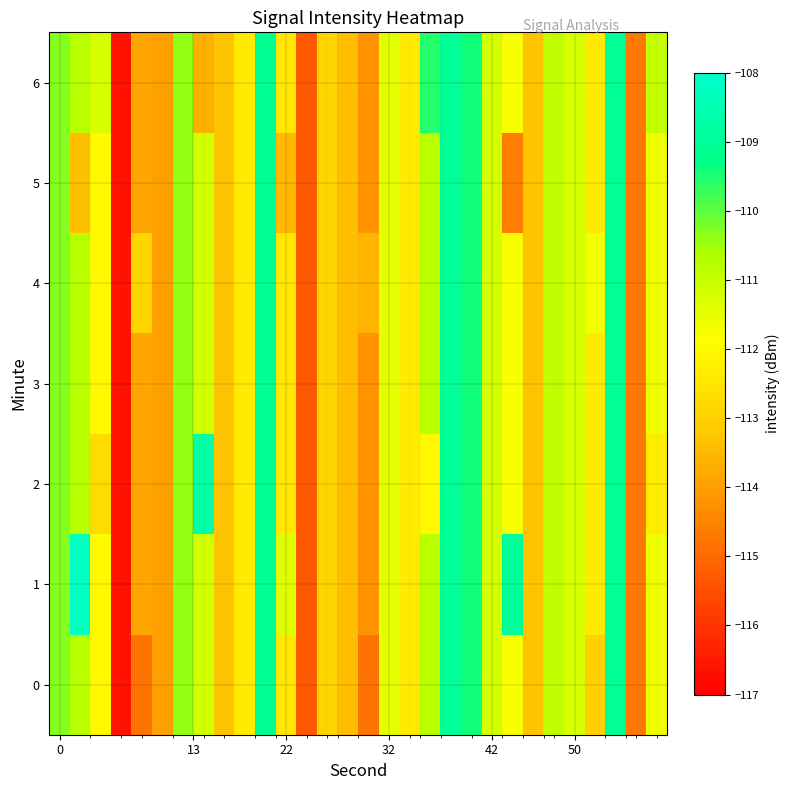

How many data points does each series have?

30